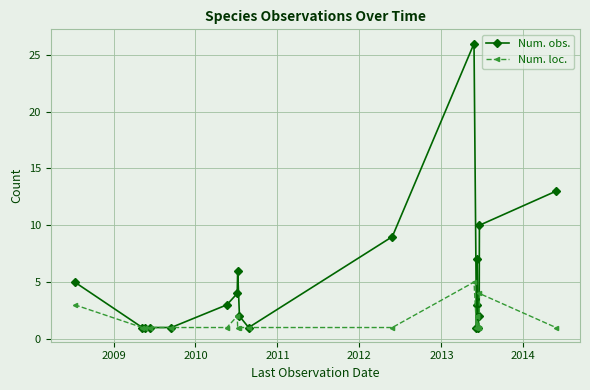

What are all the series names shown in the legend?

Num. obs., Num. loc.